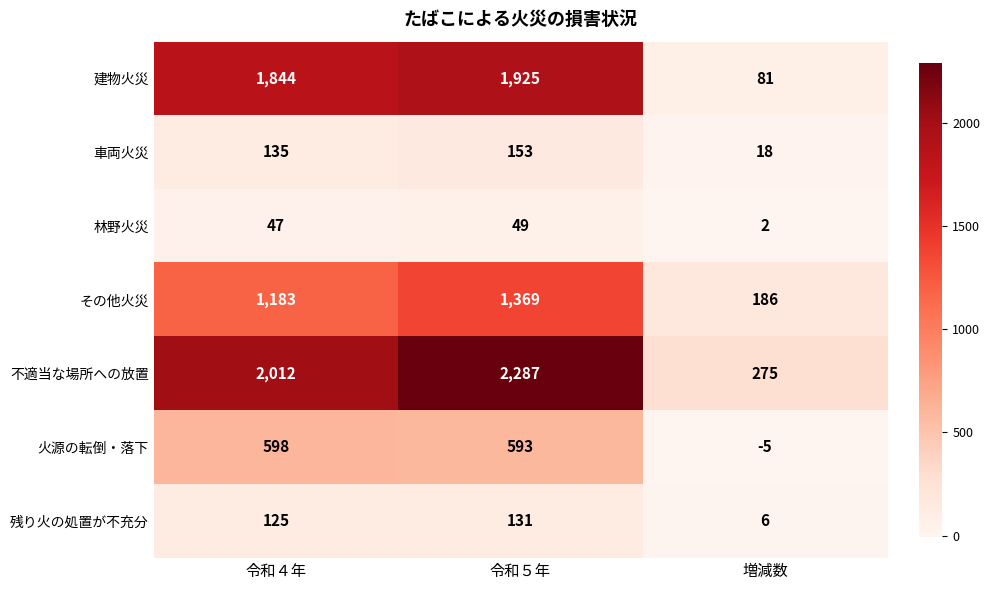

The 車両火災 series shows 135 at 令和４年. True or false?

True